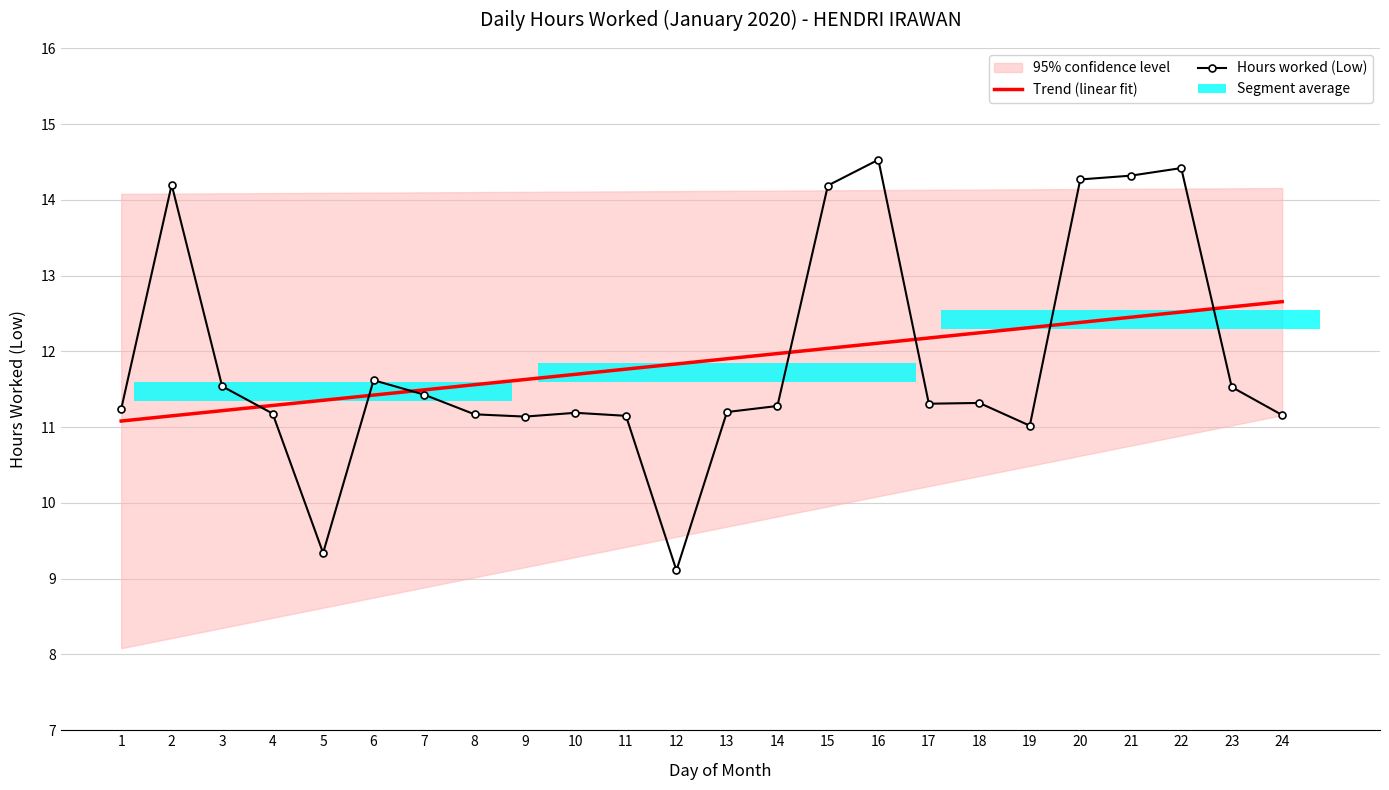

What is the maximum value for Hours worked (Low)?

14.5